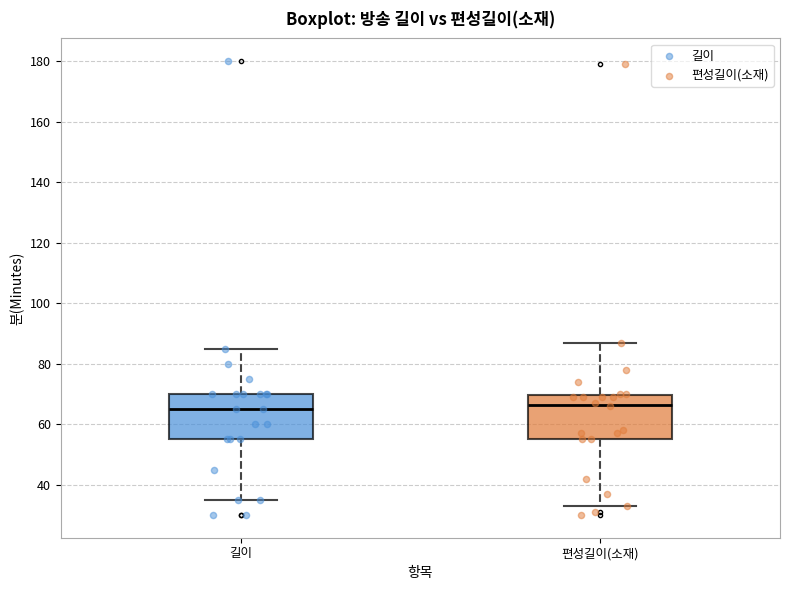

Where is the upper edge of the box for 편성길이(소재) on the y-axis? The values are not printed on the chart, so give them approximately, as read against the axis.

70